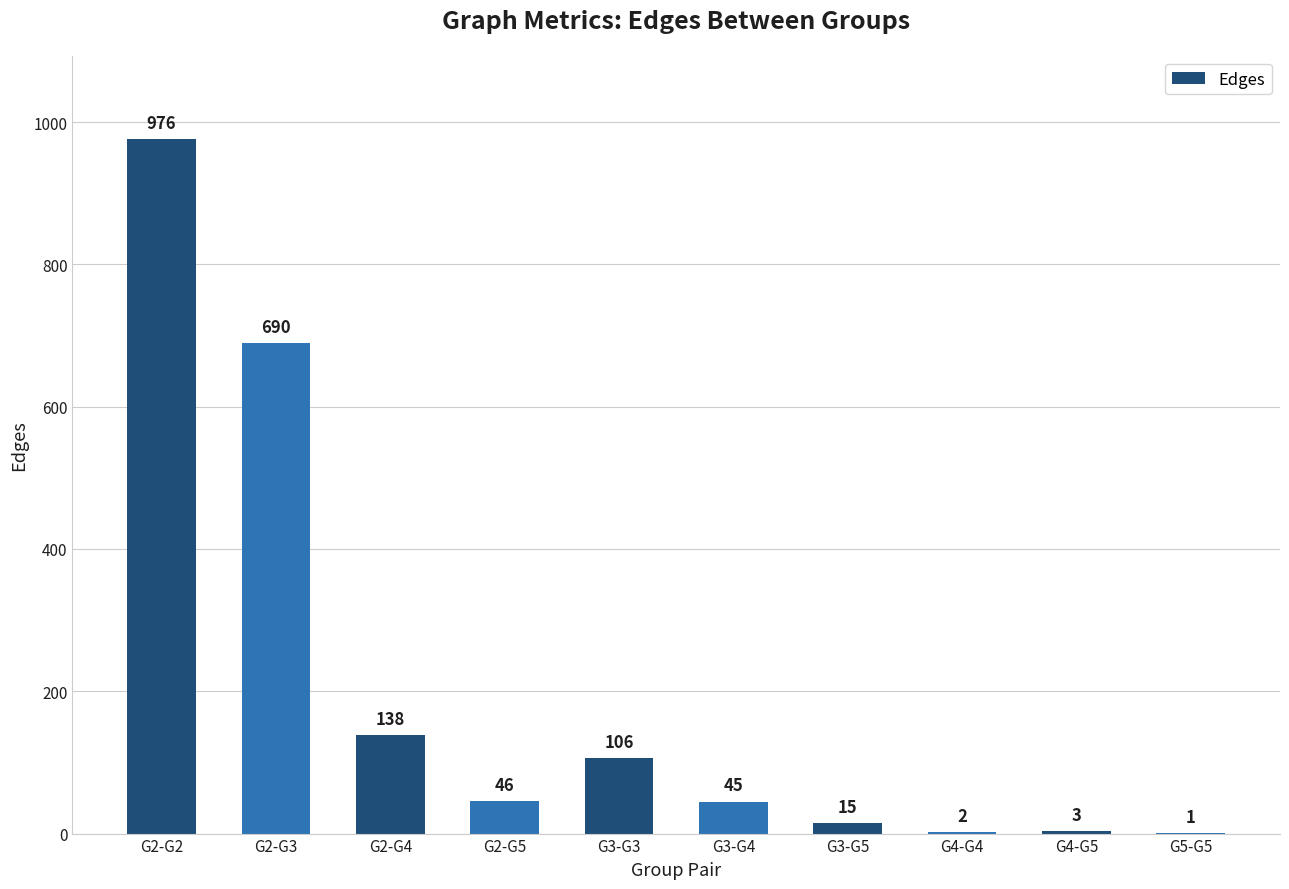

Which has a higher value, G4-G4 or G4-G5?

G4-G5